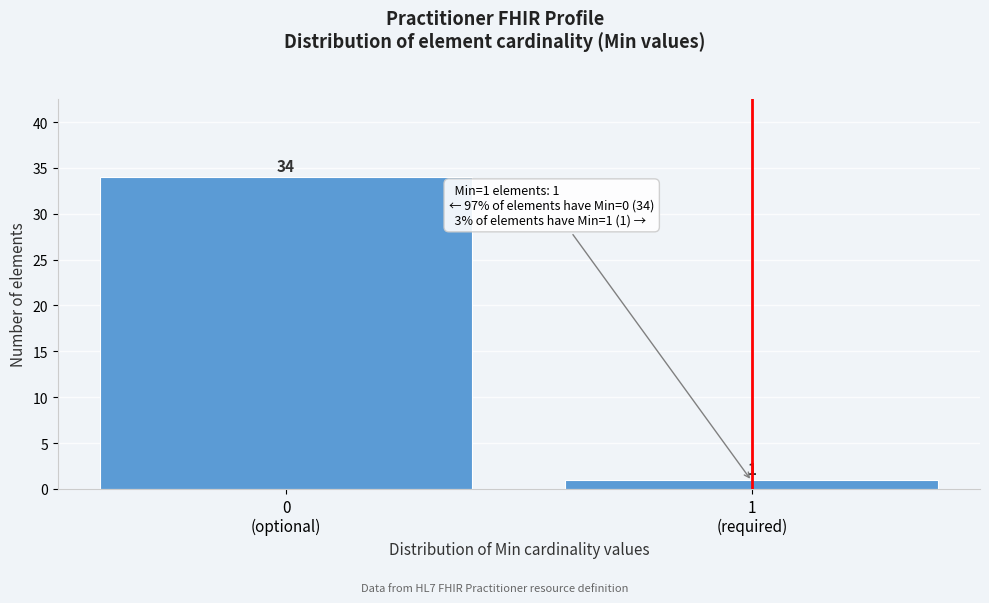

What is the value of the 2nd bar from the left?

1